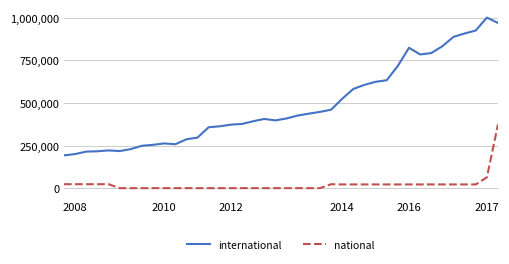

Which series has the largest total across all categories?

international